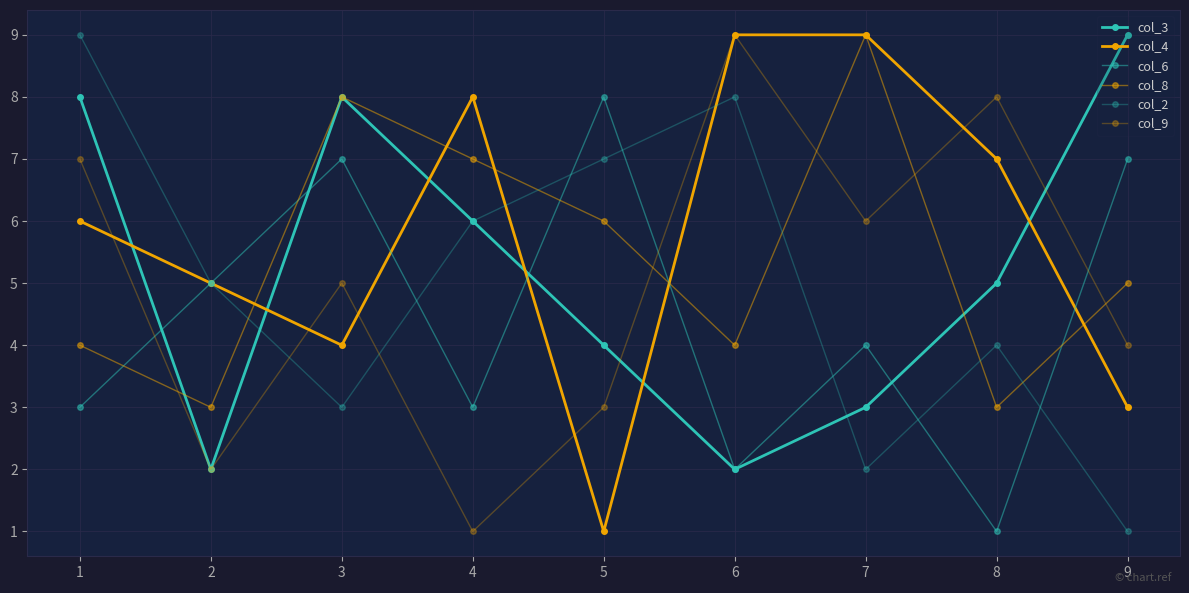

List the series in order of their peak value, lowest first.

col_6, col_3, col_4, col_8, col_2, col_9